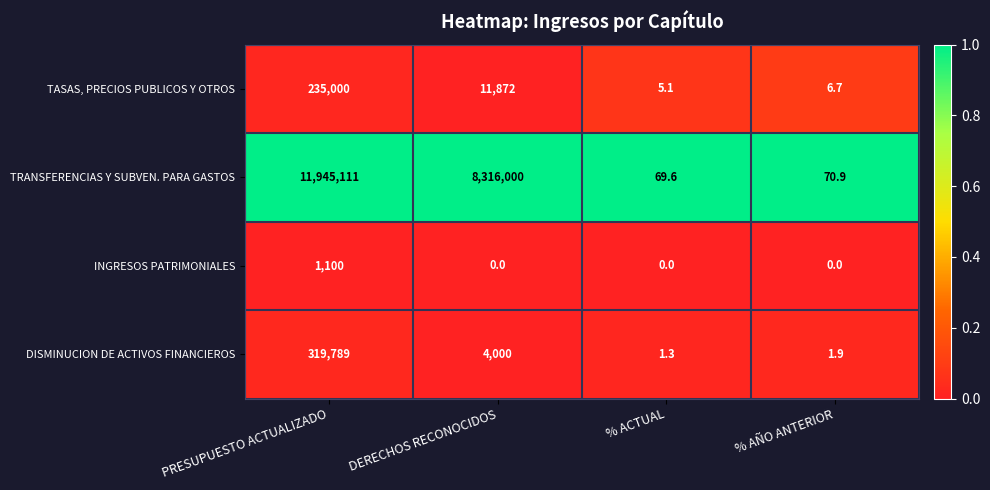

What is the sum of the TASAS, PRECIOS PUBLICOS Y OTROS values at % AÑO ANTERIOR and % ACTUAL?

11.8